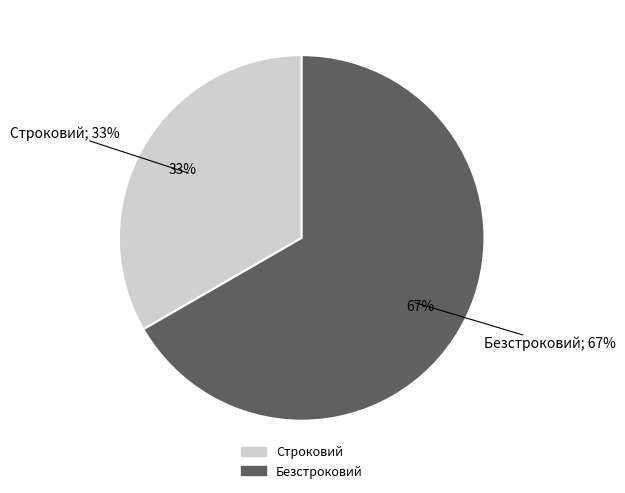

Does Строковий represent more than half of the total?

No